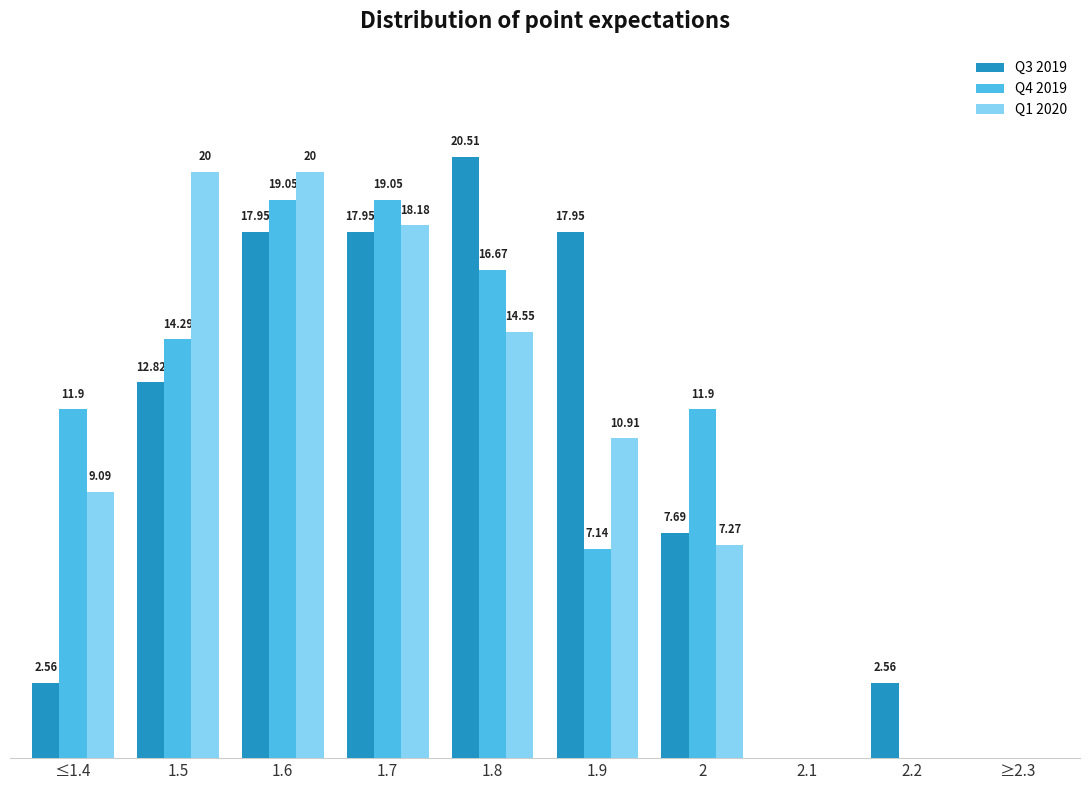

Which series changed the most between 1.7 and 1.9?

Q4 2019